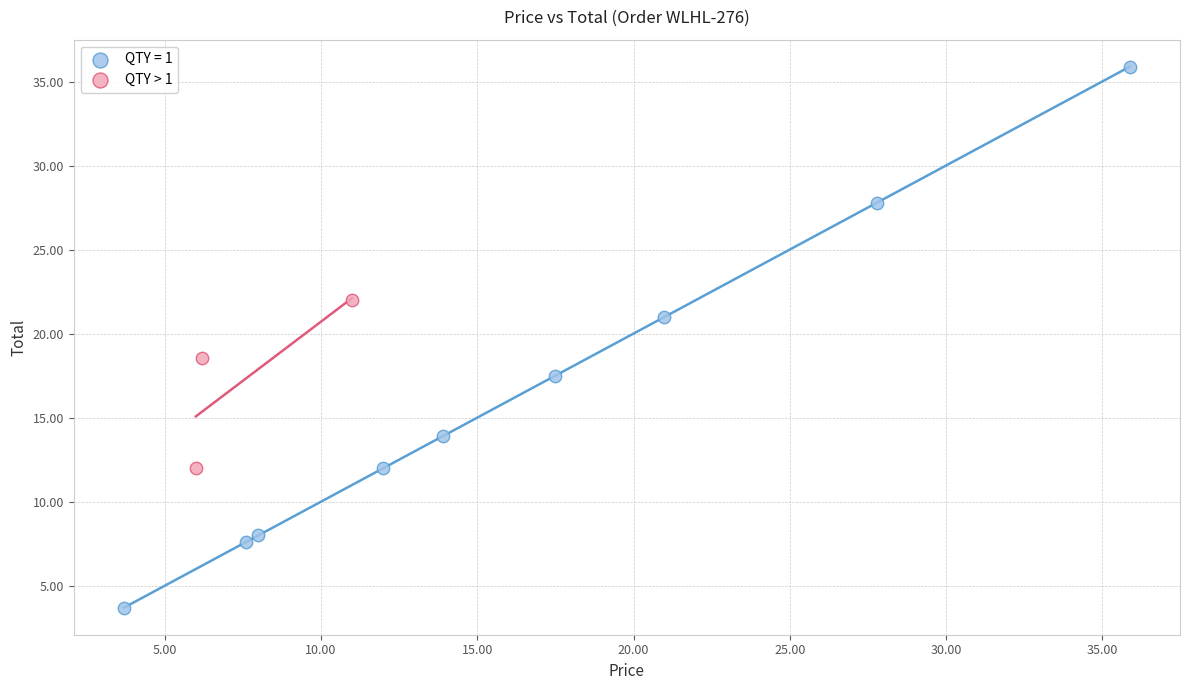

Which series reaches the maximum Y coordinate?

QTY = 1